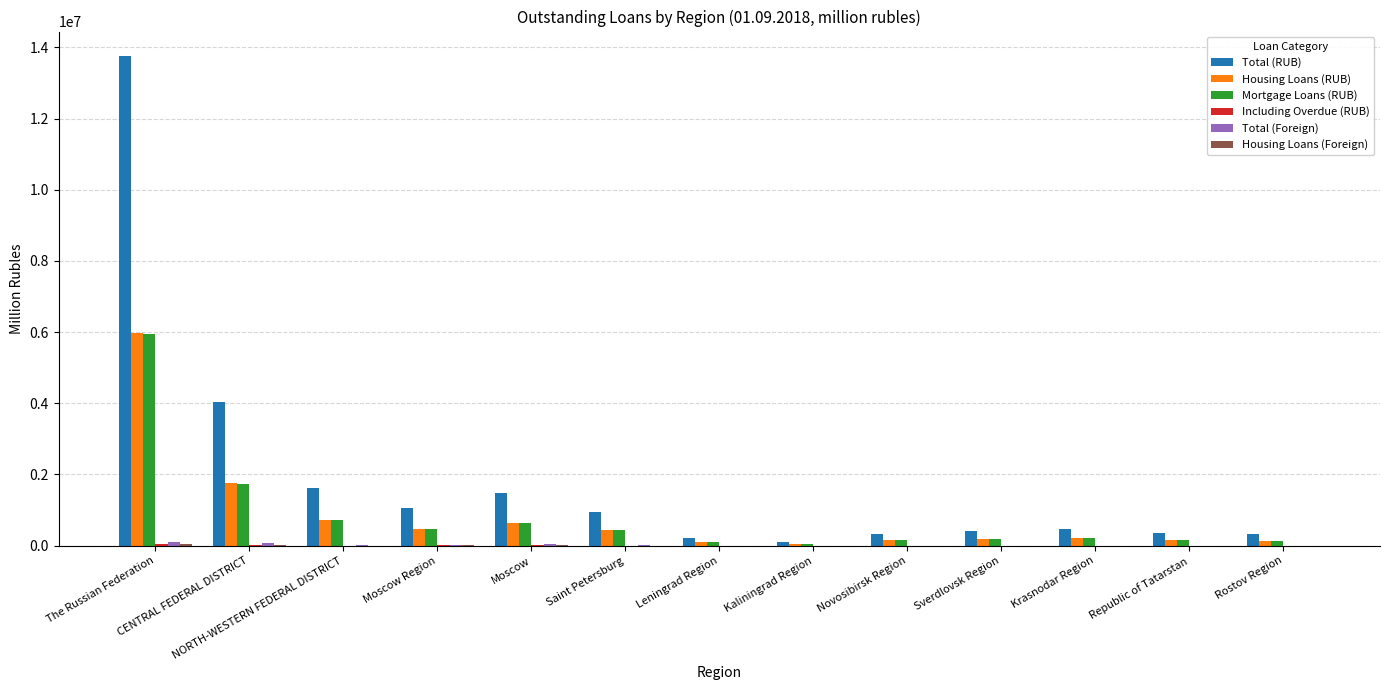

At which label does Mortgage Loans (RUB) first exceed 222244?

The Russian Federation